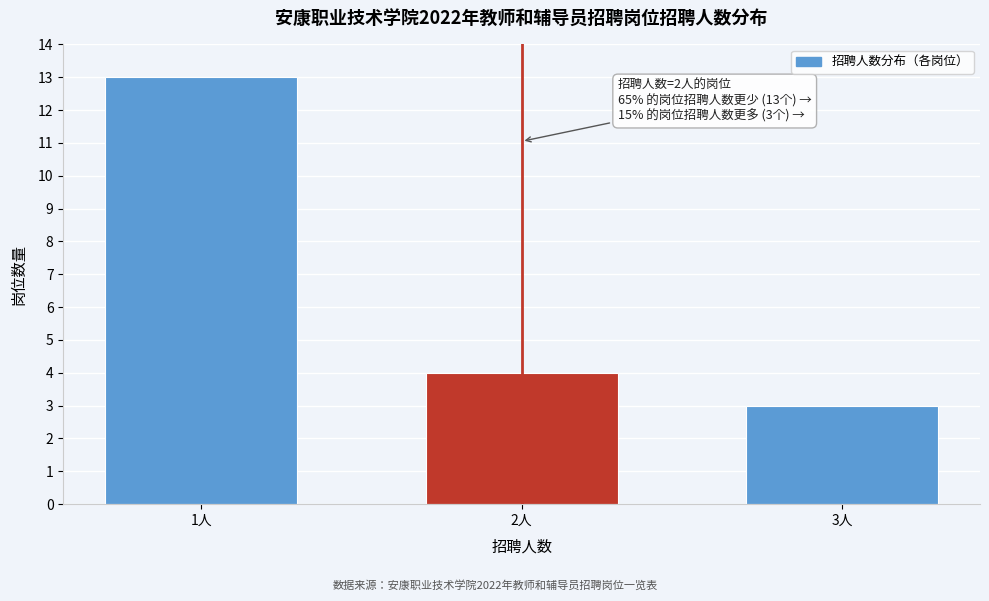

Reading left to right, extract all data points from this chart.

13	4	3